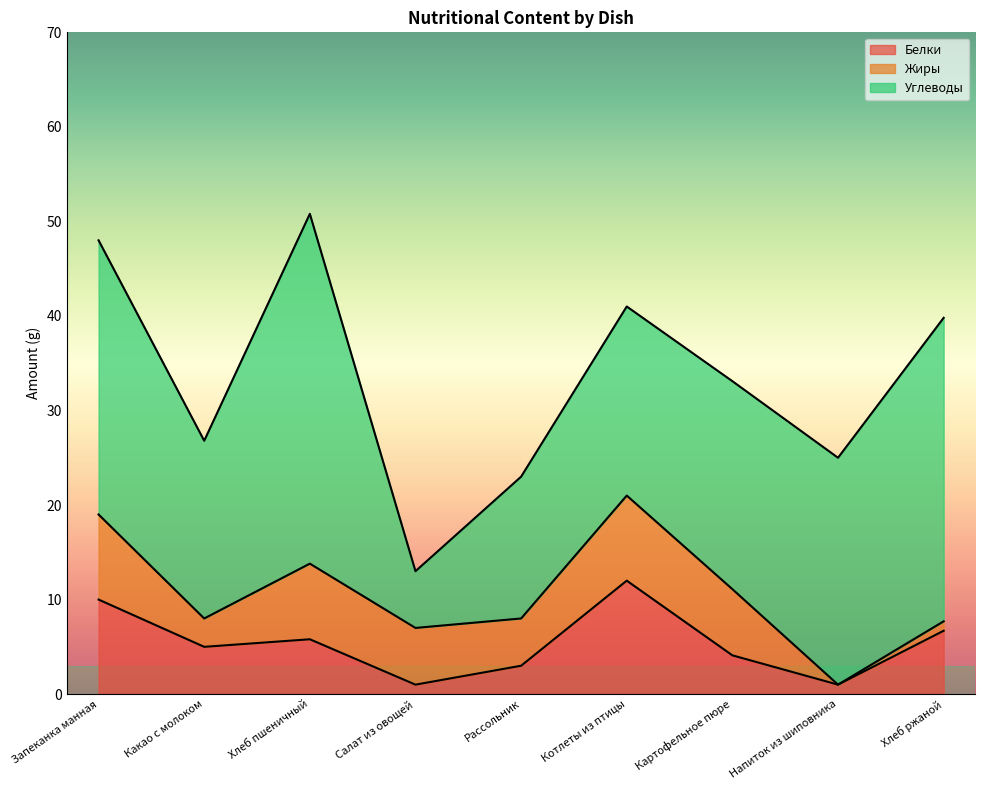

What is the approximate value of Жиры at Запеканка манная?

9.0